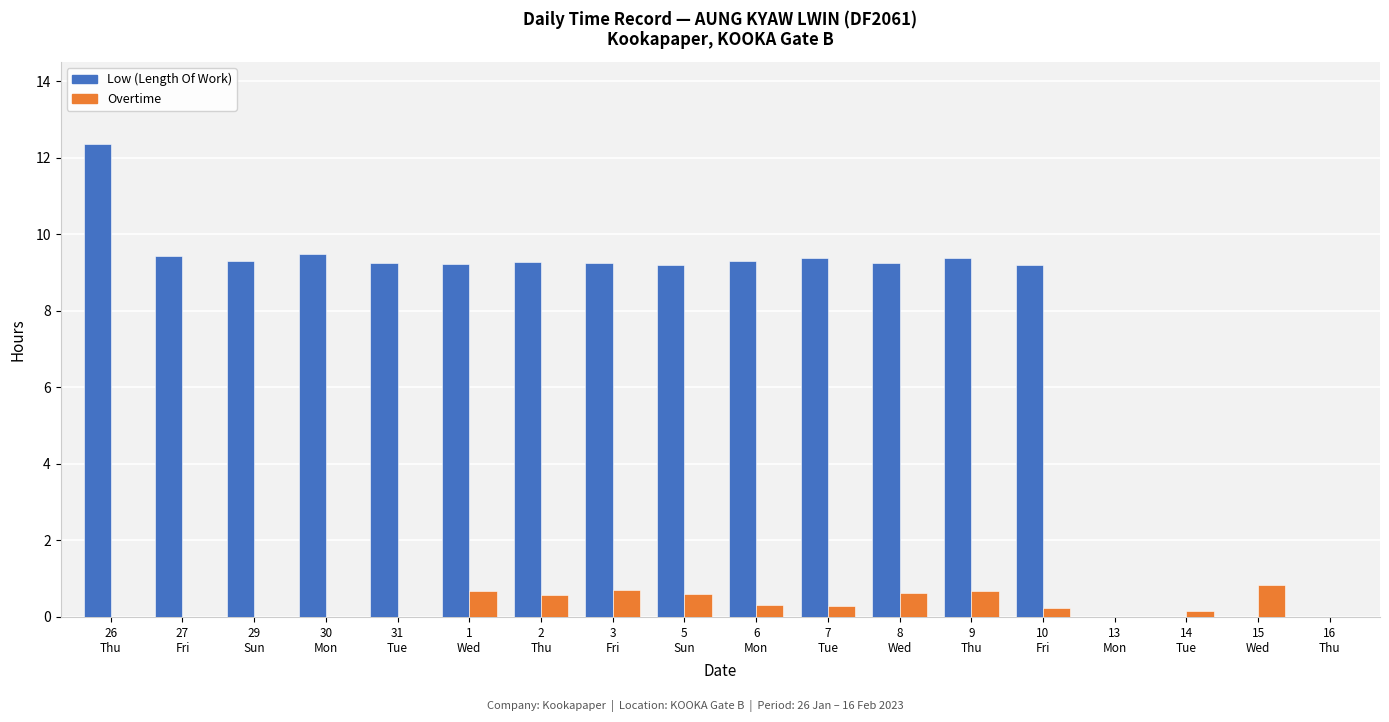

Which series has the largest total across all categories?

Low (Length Of Work)